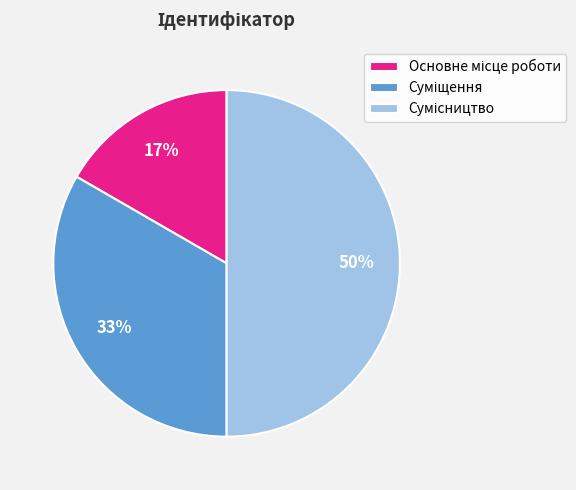

To the nearest percent, what is the average slice percentage?

33%